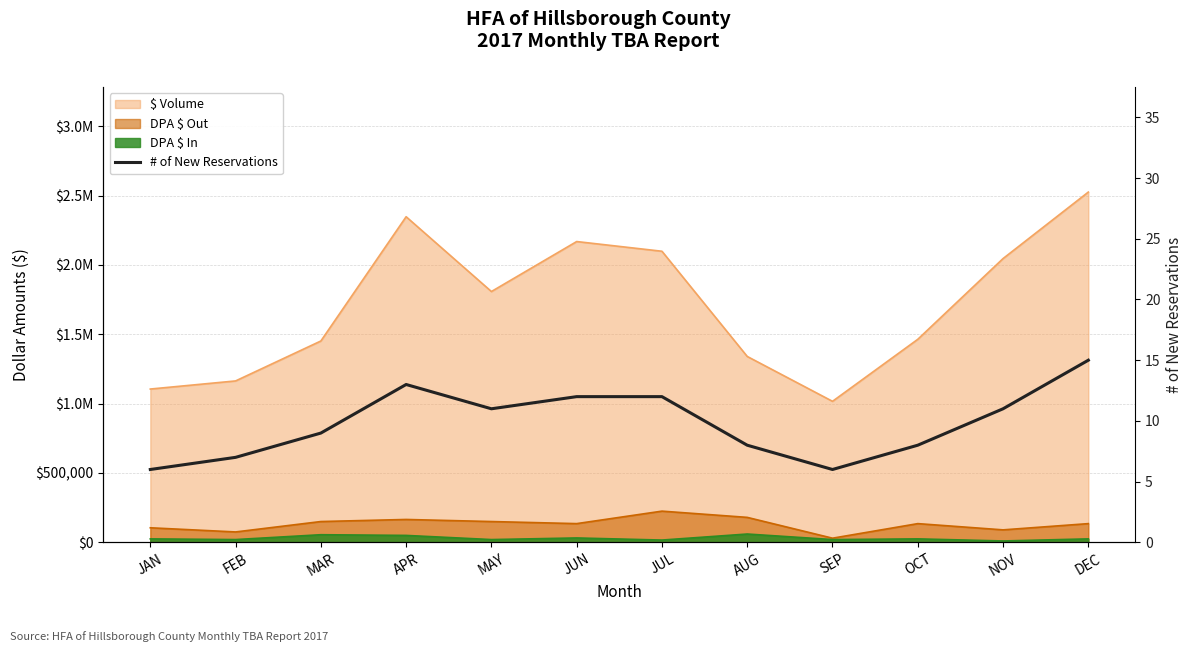

Does the chart have visible grid lines?

Yes